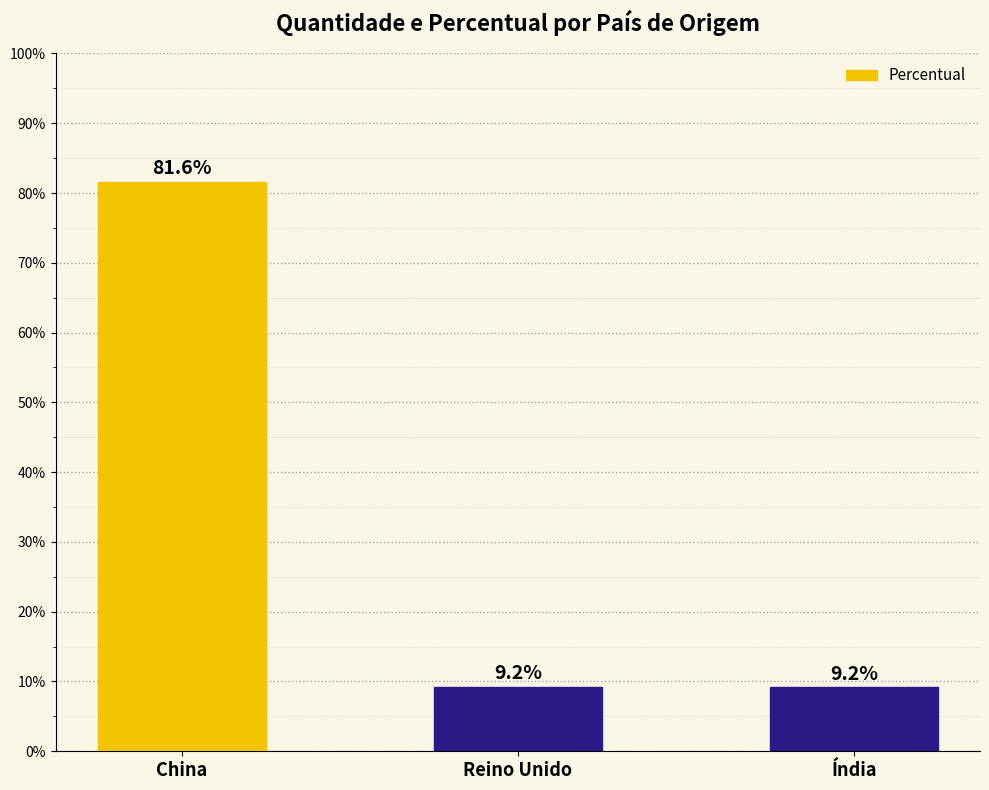

Are the bars horizontal?

No